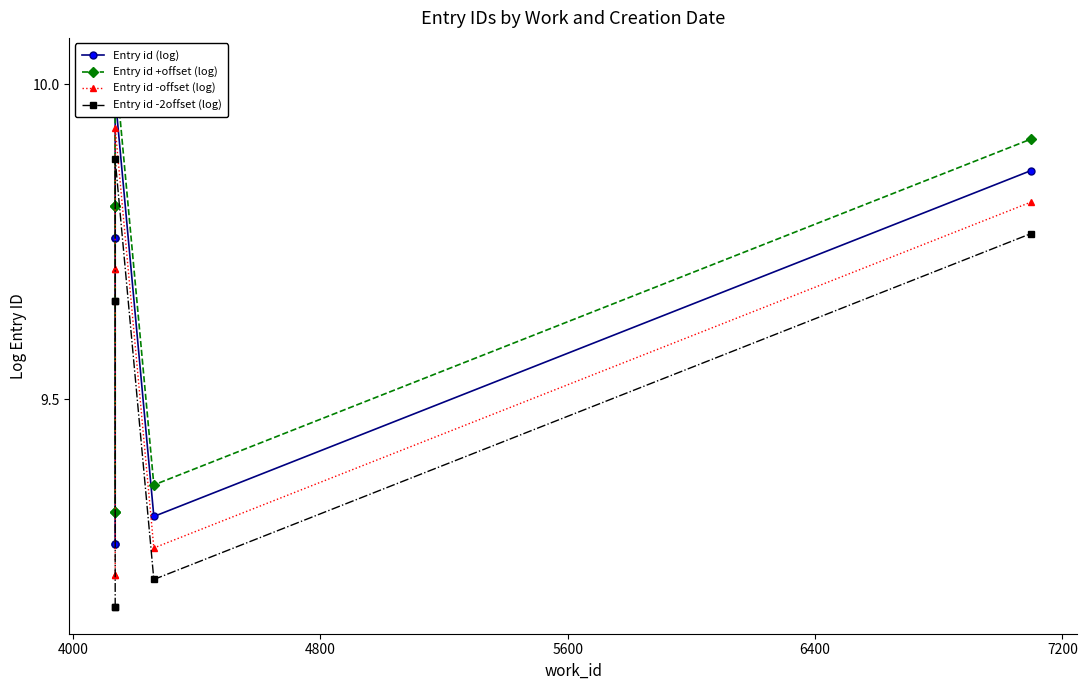

How many interior local valleys does the Entry id +offset (log) series have?

1